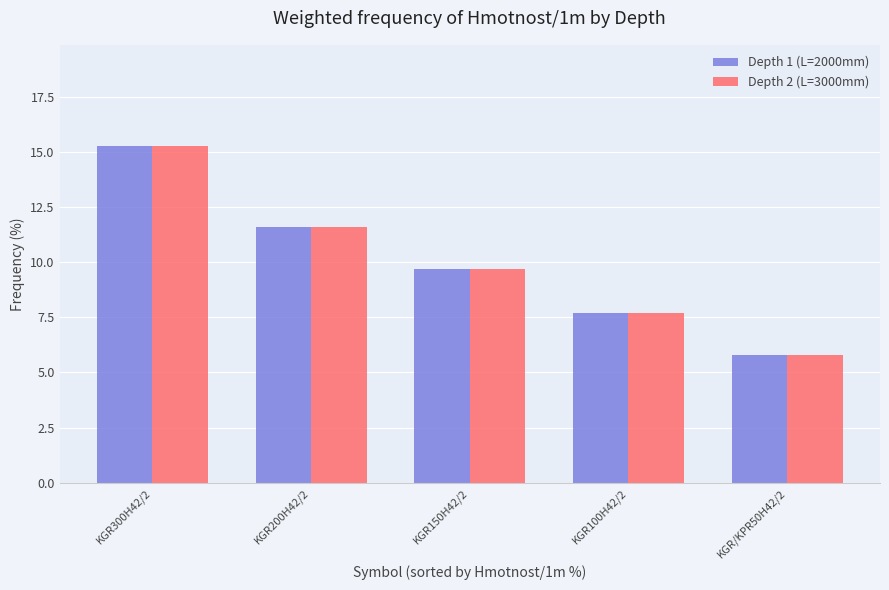

What is the label of the 1st bar from the right?

KGR/KPR50H42/2